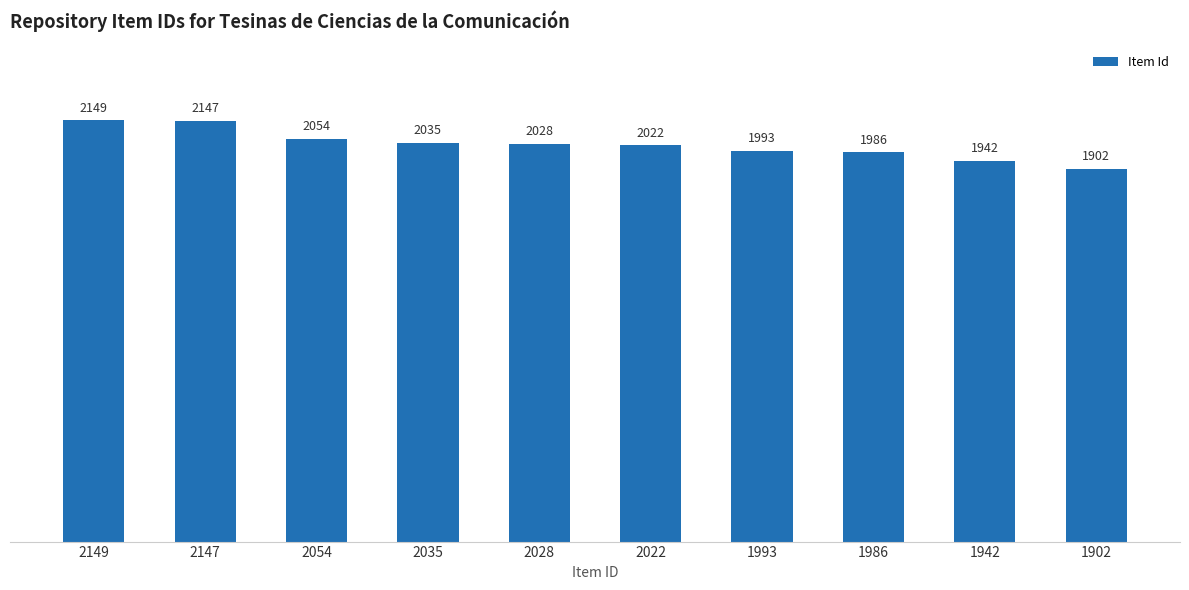

Does the chart contain stacked bars?

No